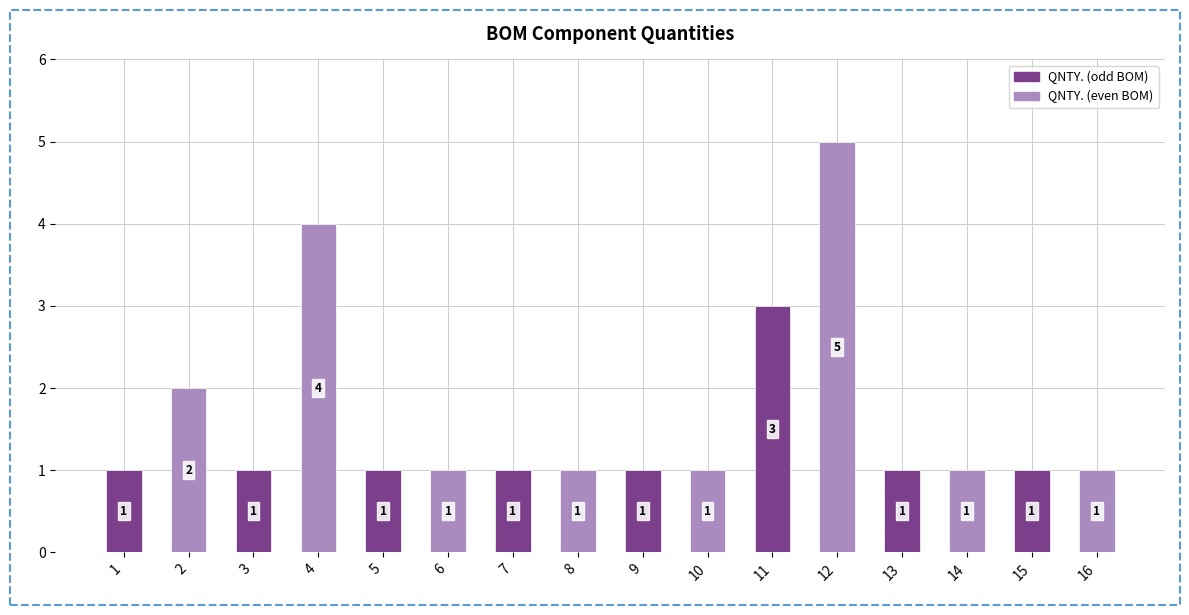

What is the difference between the second highest and minimum values?

3